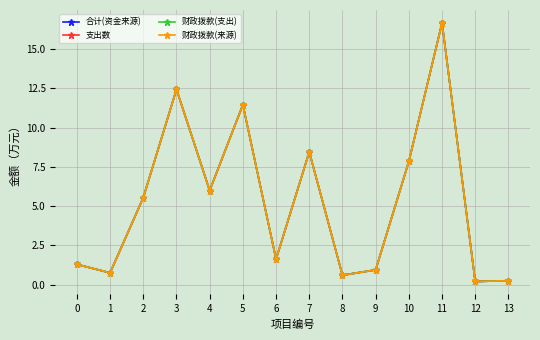

Does the chart have visible grid lines?

Yes